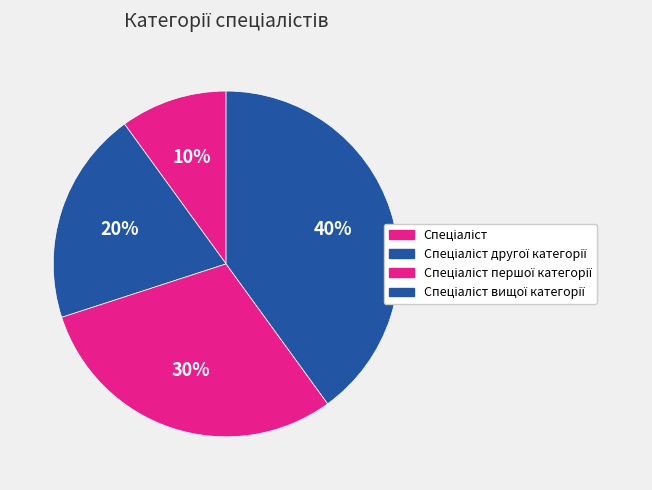

Rank the categories by value from highest to lowest.

Спеціаліст вищої категорії, Спеціаліст першої категорії, Спеціаліст другої категорії, Спеціаліст